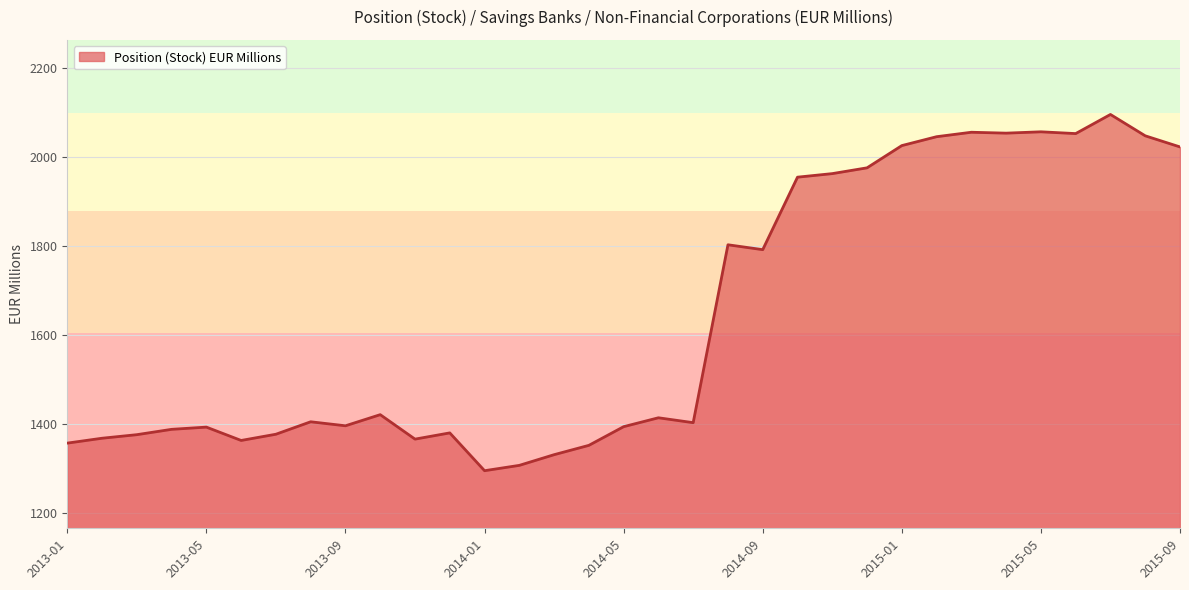

What is the difference between the maximum and second lowest values?

789